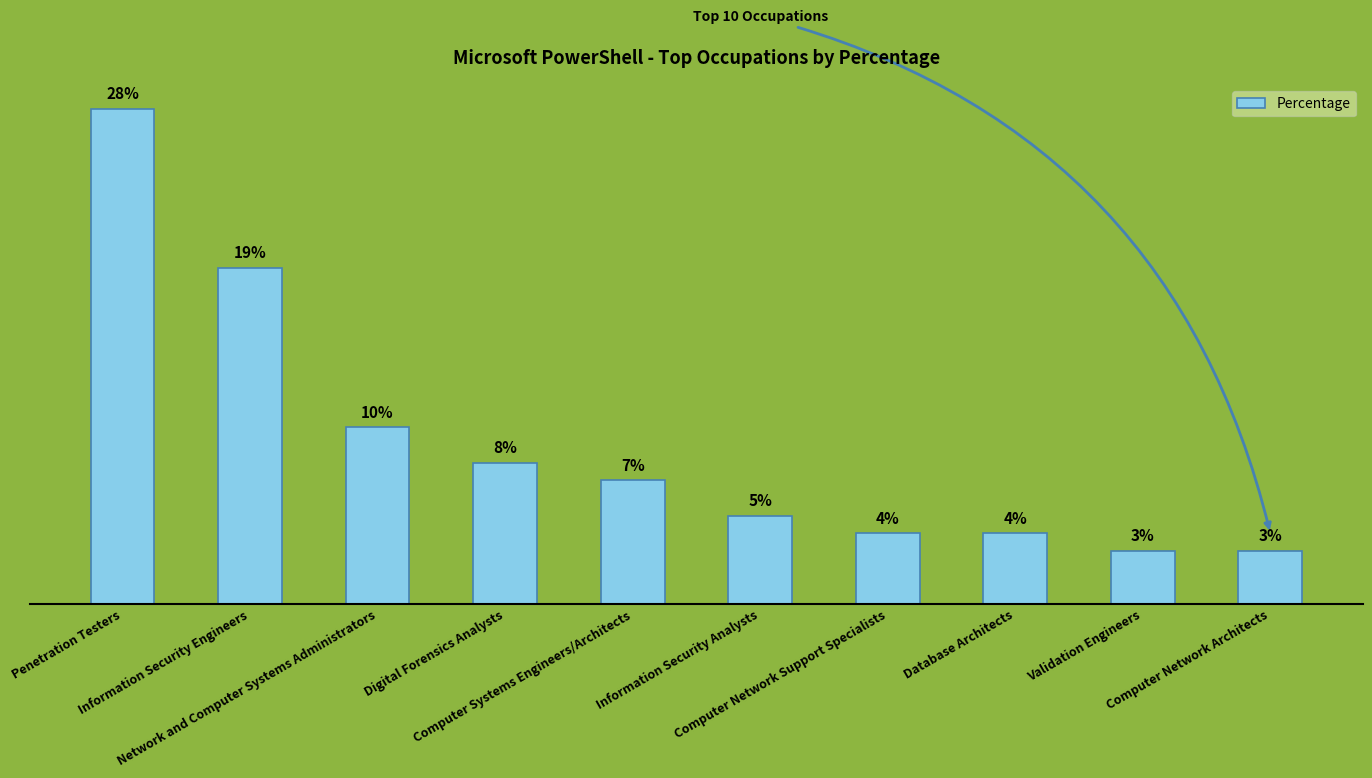

Does the chart contain any negative values?

No